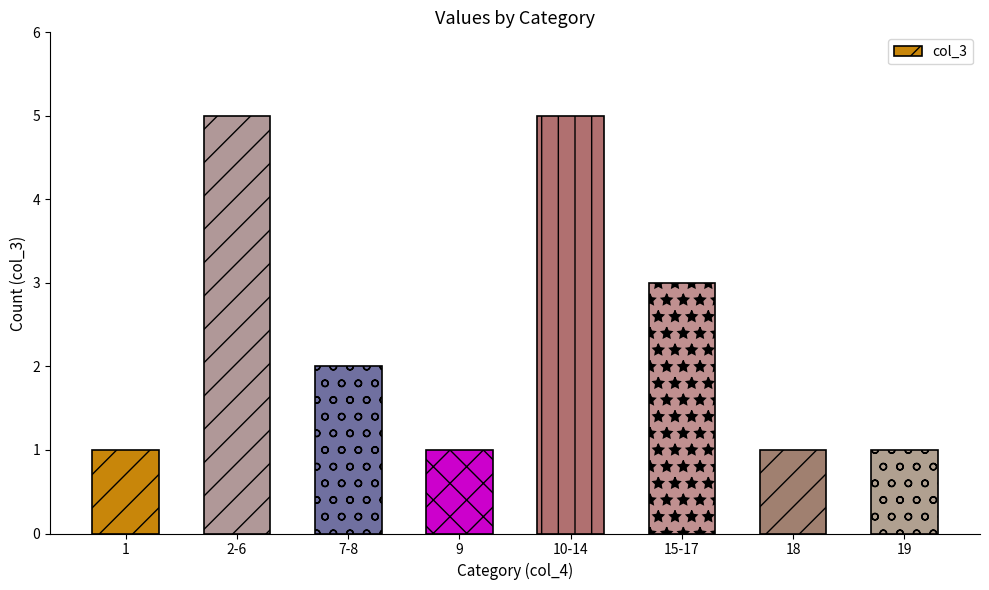

Which has a higher value, 15-17 or 1?

15-17